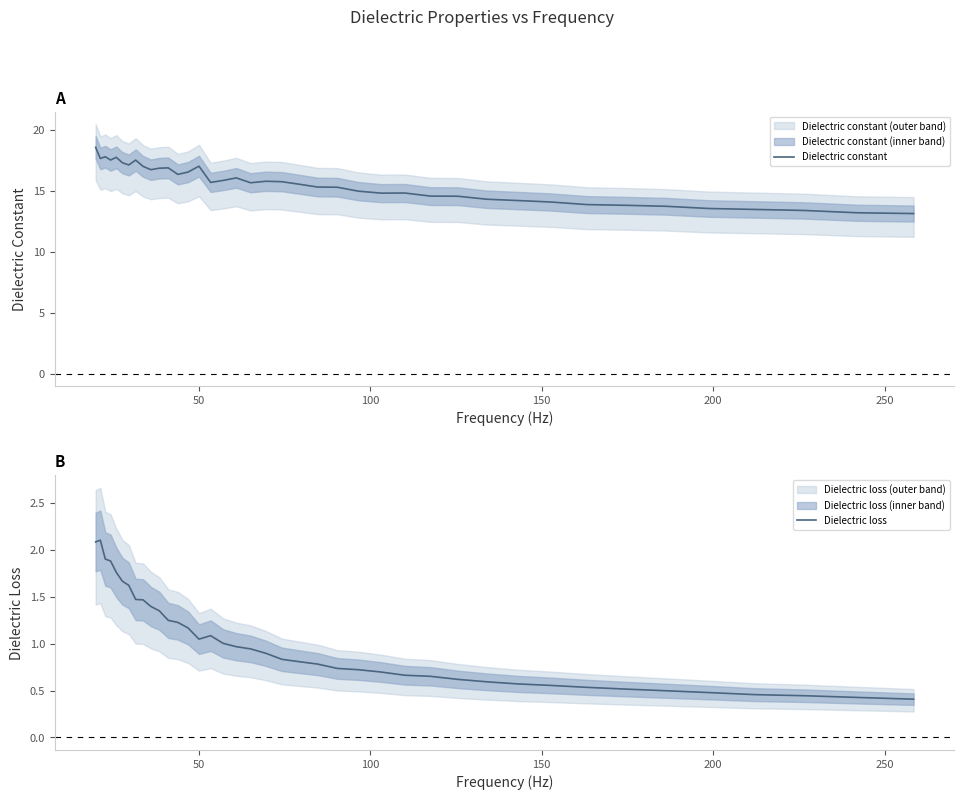

What is the lowest value of the Dielectric constant series?

13.1